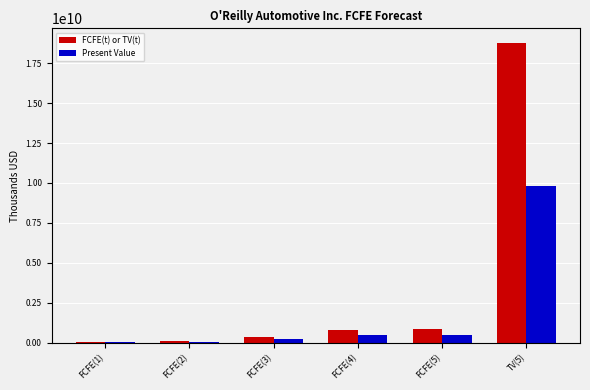

The value of FCFE(t) or TV(t) at FCFE(5) is 887860916. True or false?

True